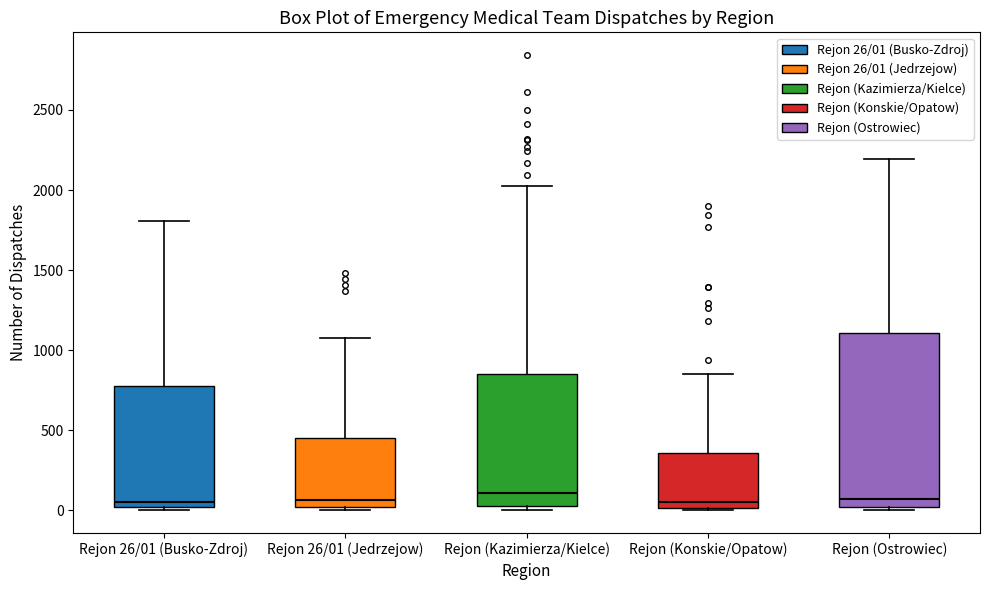

Which box is the tallest, from its lower edge to its upper edge?

Rejon (Ostrowiec)